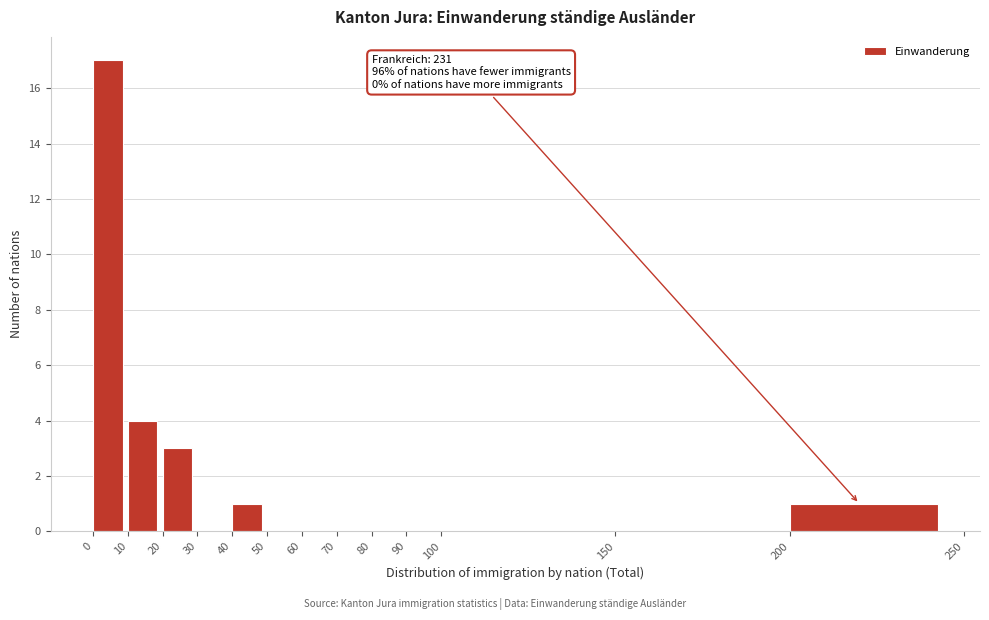

Which range on the x-axis has the tallest bar?

0 to 10